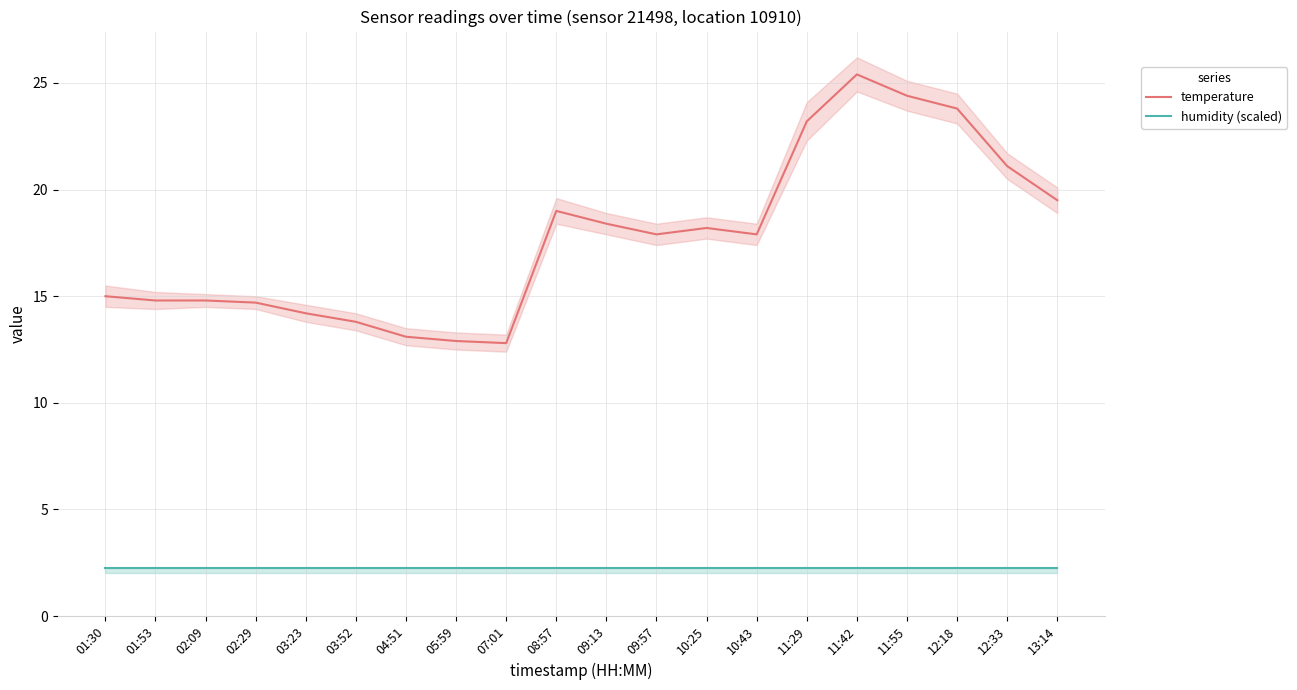

Which series has the widest spread of values?

temperature